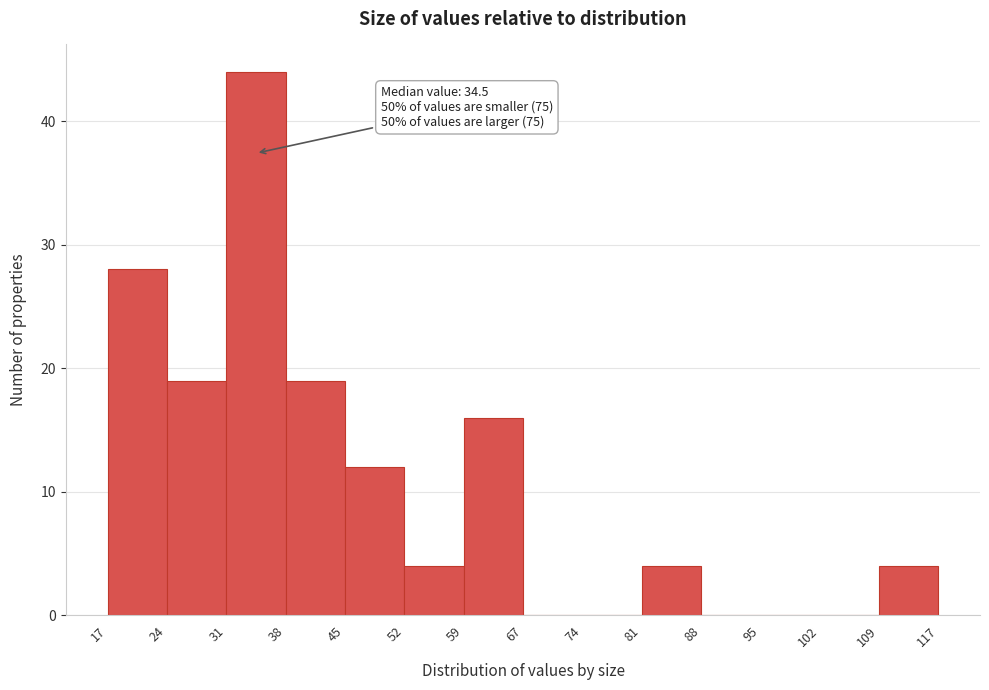

Which range on the x-axis has the tallest bar?

31 to 38